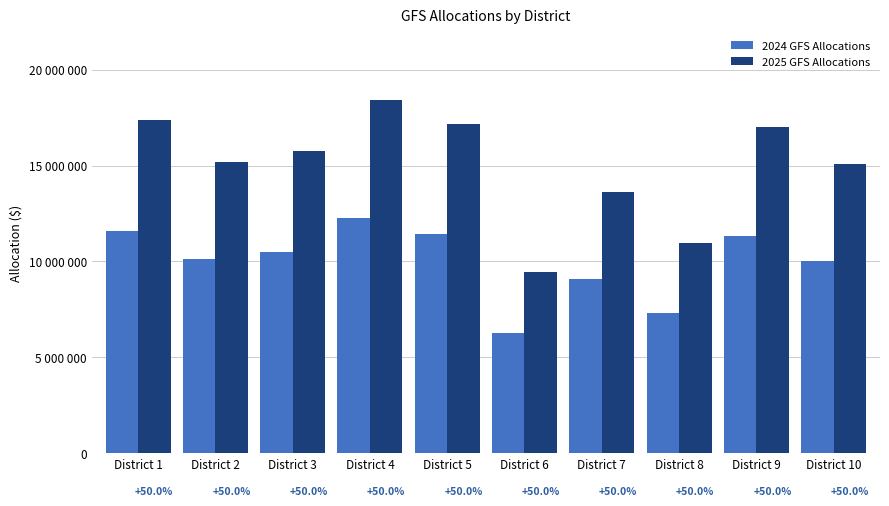

What is the sum of the 2025 GFS Allocations values at District 7 and District 1?

30982500